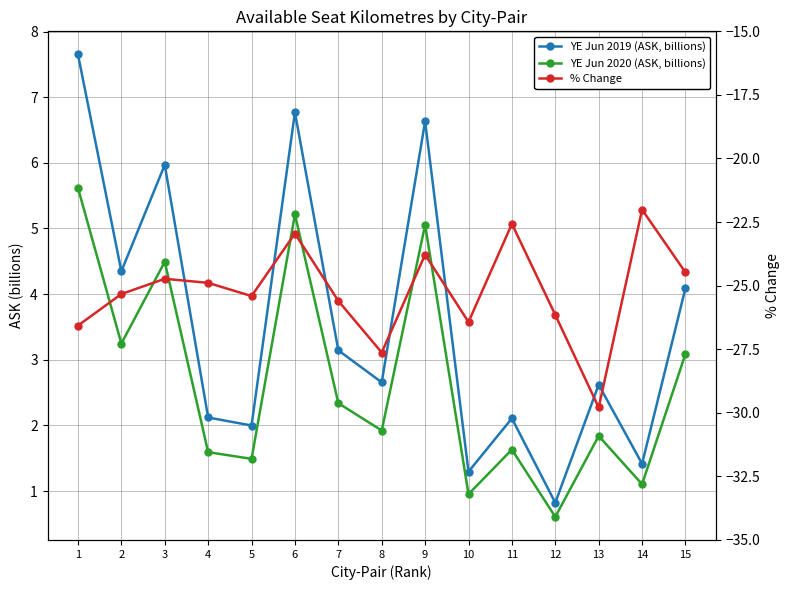

What are all the series names shown in the legend?

YE Jun 2019 (ASK, billions), YE Jun 2020 (ASK, billions), % Change